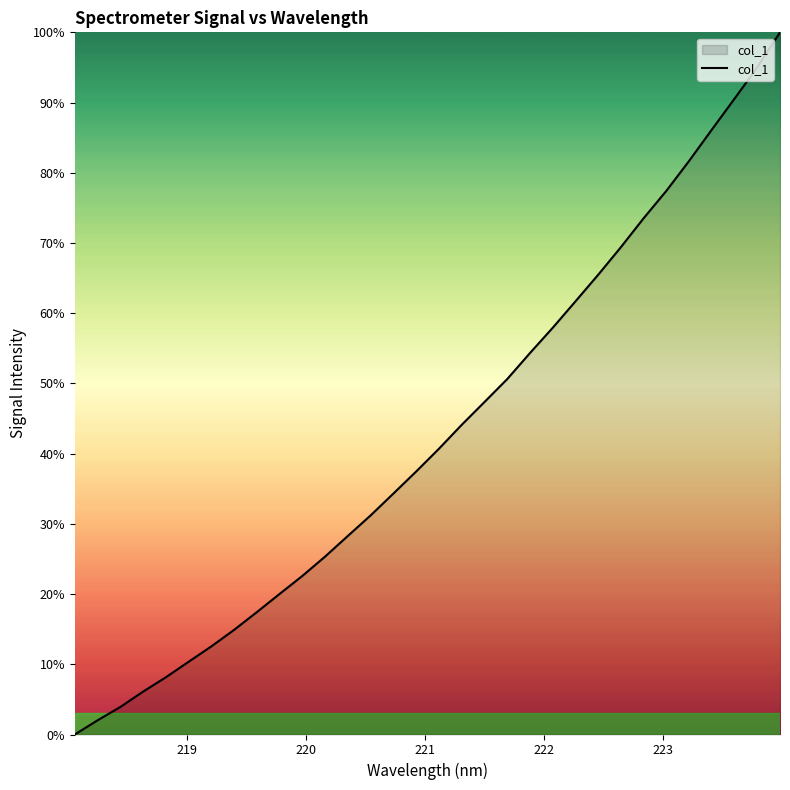

What is the greatest value displayed?

100.0